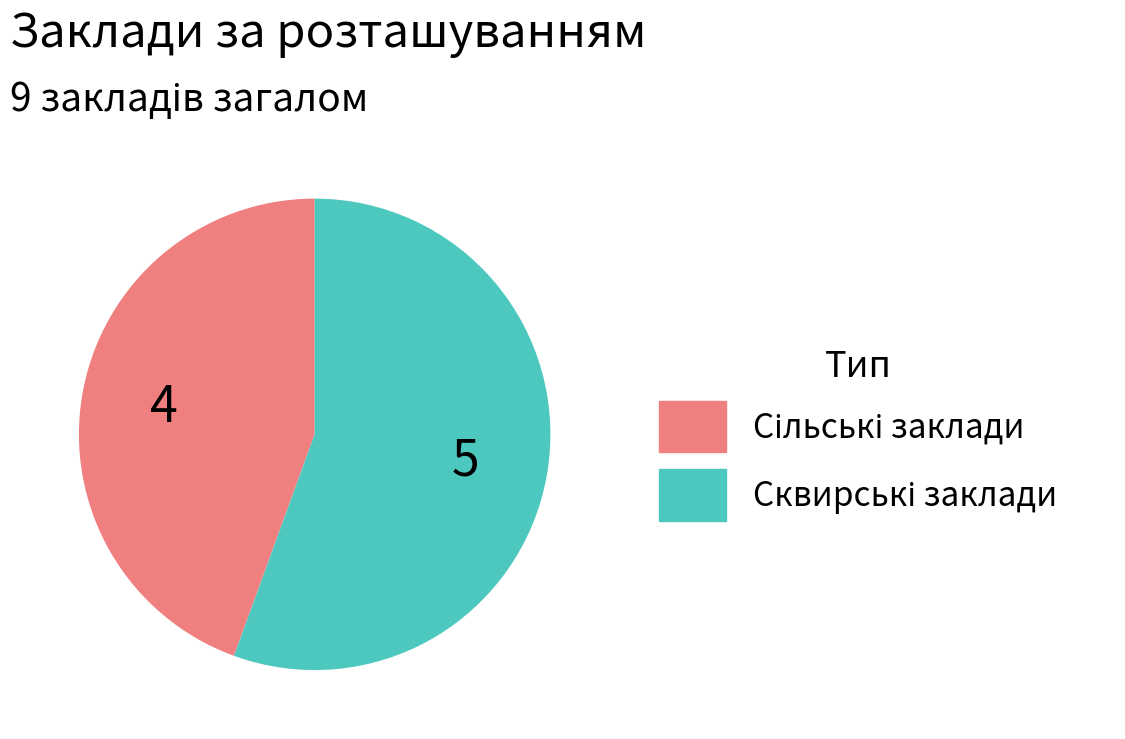

Is there any slice that represents more than half of the pie?

Yes